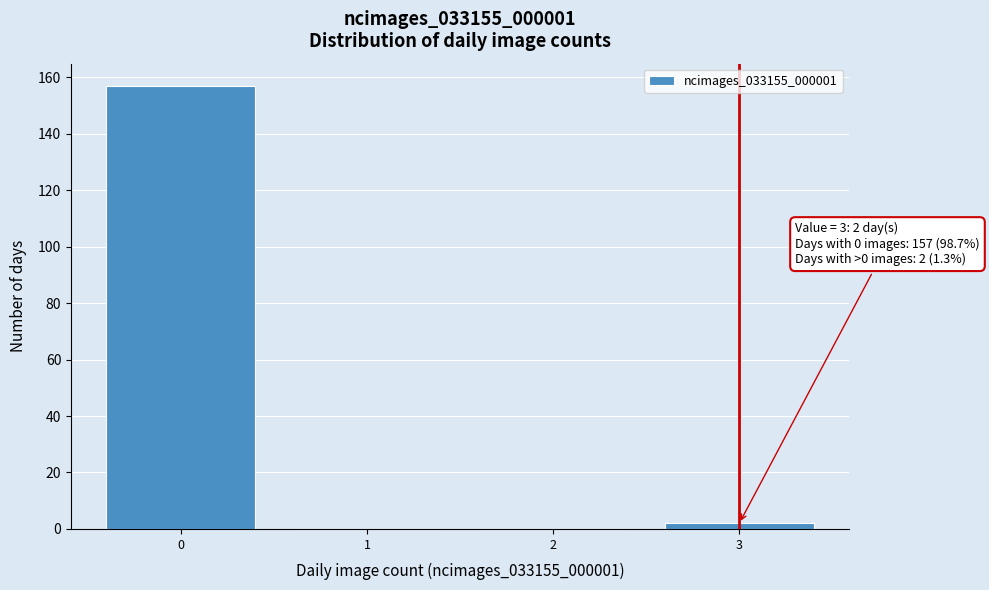

Which range on the x-axis has the tallest bar?

-0.5 to 0.5